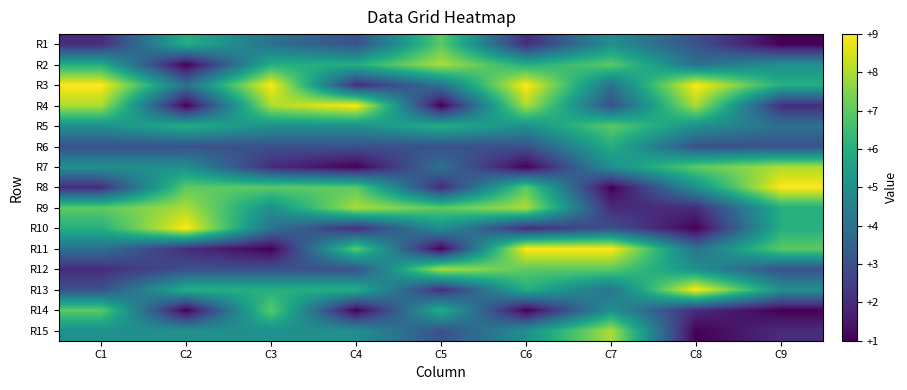

Which series has the widest spread of values?

R4